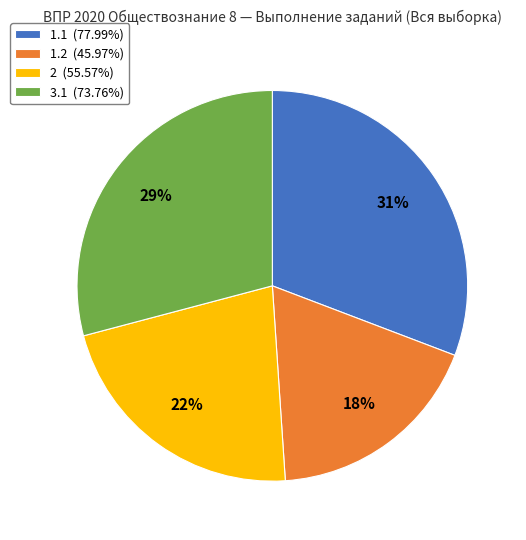

Rank the categories by value from highest to lowest.

1.1, 3.1, 2, 1.2